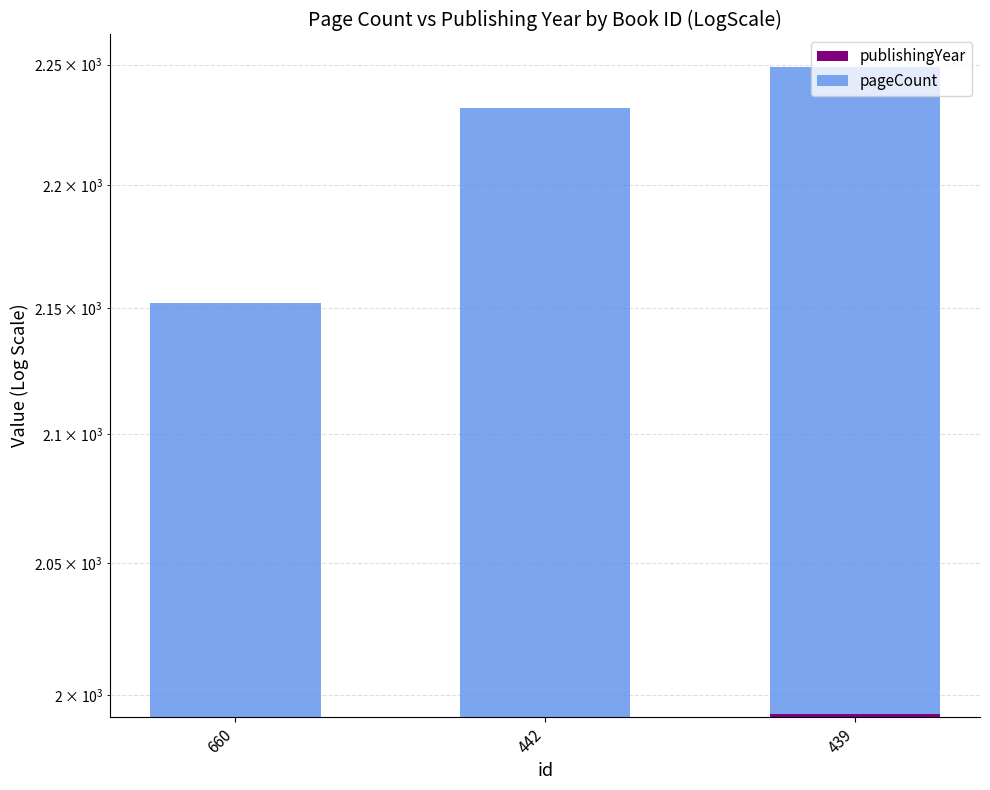

Is the value of pageCount at 442 greater than the value of publishingYear at 442?

No